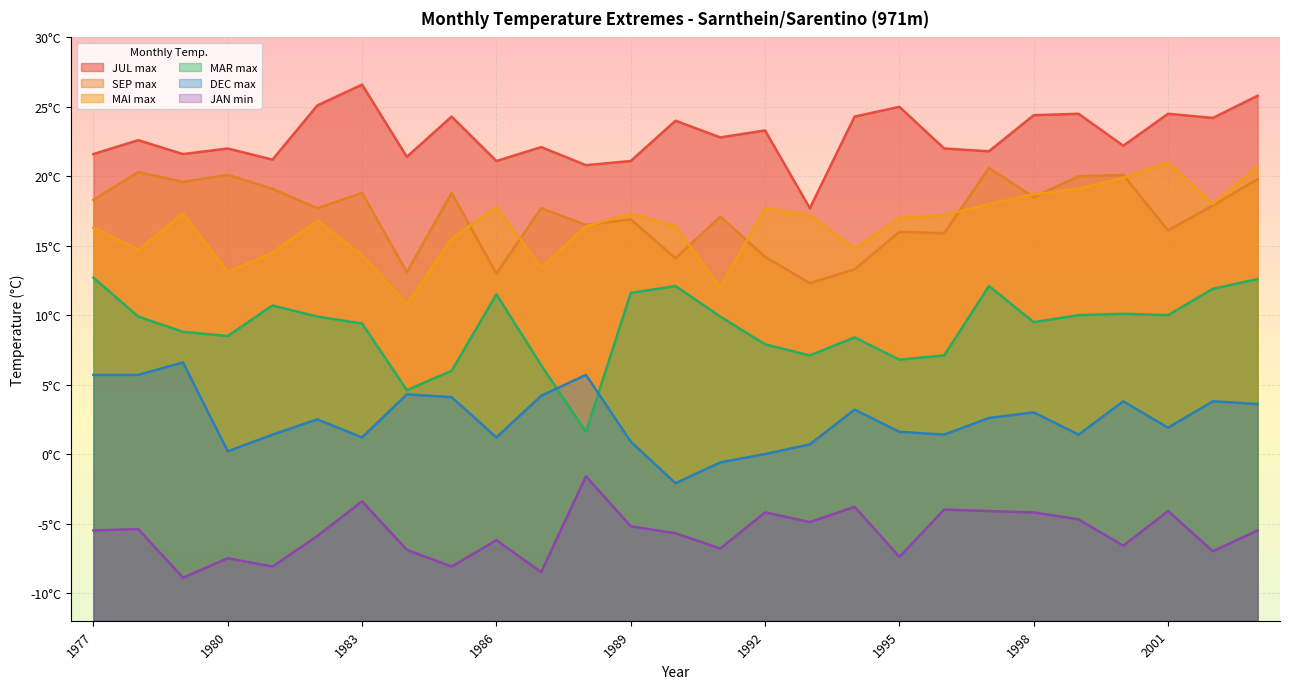

Reading left to right, extract all data points from this chart.

JUL max: 1977=21.6	1978=22.6	1979=21.6	1980=22.0	1981=21.2	1982=25.1	1983=26.6	1984=21.4	1985=24.3	1986=21.1	1987=22.1	1988=20.8	1989=21.1	1990=24.0	1991=22.8	1992=23.3	1993=17.7	1994=24.3	1995=25.0	1996=22.0	1997=21.8	1998=24.4	1999=24.5	2000=22.2	2001=24.5	2002=24.2	2003=25.8
DEC max: 1977=5.7	1978=5.7	1979=6.6	1980=0.2	1981=1.4	1982=2.5	1983=1.2	1984=4.3	1985=4.1	1986=1.2	1987=4.2	1988=5.7	1989=0.9	1990=-2.1	1991=-0.6	1992=0.0	1993=0.7	1994=3.2	1995=1.6	1996=1.4	1997=2.6	1998=3.0	1999=1.4	2000=3.8	2001=1.9	2002=3.8	2003=3.6
MAR max: 1977=12.7	1978=9.9	1979=8.8	1980=8.5	1981=10.7	1982=9.9	1983=9.4	1984=4.6	1985=6.0	1986=11.5	1987=6.4	1988=1.6	1989=11.6	1990=12.1	1991=9.9	1992=7.9	1993=7.1	1994=8.4	1995=6.8	1996=7.1	1997=12.1	1998=9.5	1999=10.0	2000=10.1	2001=10.0	2002=11.9	2003=12.6
SEP max: 1977=18.3	1978=20.3	1979=19.6	1980=20.1	1981=19.1	1982=17.7	1983=18.8	1984=13.1	1985=18.8	1986=13.0	1987=17.7	1988=16.5	1989=16.9	1990=14.1	1991=17.1	1992=14.2	1993=12.3	1994=13.3	1995=16.0	1996=15.9	1997=20.6	1998=18.5	1999=20.0	2000=20.1	2001=16.1	2002=17.9	2003=19.8
MAI max: 1977=16.3	1978=14.7	1979=17.3	1980=13.1	1981=14.5	1982=16.8	1983=14.3	1984=10.8	1985=15.5	1986=17.8	1987=13.4	1988=16.4	1989=17.3	1990=16.4	1991=12.0	1992=17.7	1993=17.2	1994=14.8	1995=17.0	1996=17.2	1997=18.0	1998=18.7	1999=19.1	2000=19.9	2001=21.0	2002=18.0	2003=20.7
JAN min: 1977=-5.5	1978=-5.4	1979=-8.9	1980=-7.5	1981=-8.1	1982=-5.9	1983=-3.4	1984=-6.9	1985=-8.1	1986=-6.2	1987=-8.5	1988=-1.6	1989=-5.2	1990=-5.7	1991=-6.8	1992=-4.2	1993=-4.9	1994=-3.8	1995=-7.4	1996=-4.0	1997=-4.1	1998=-4.2	1999=-4.7	2000=-6.6	2001=-4.1	2002=-7.0	2003=-5.5